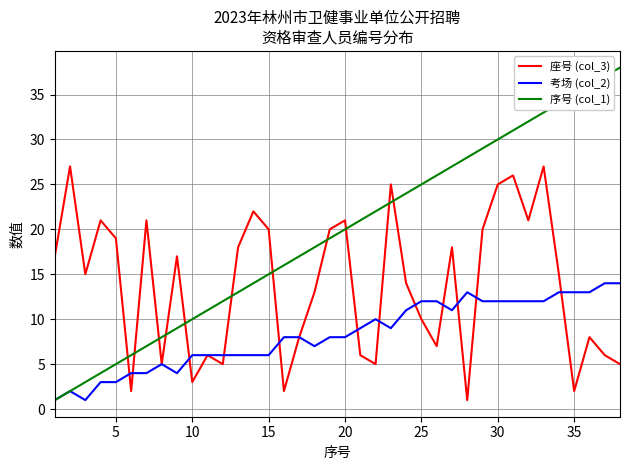

Which series has the largest total across all categories?

序号 (col_1)